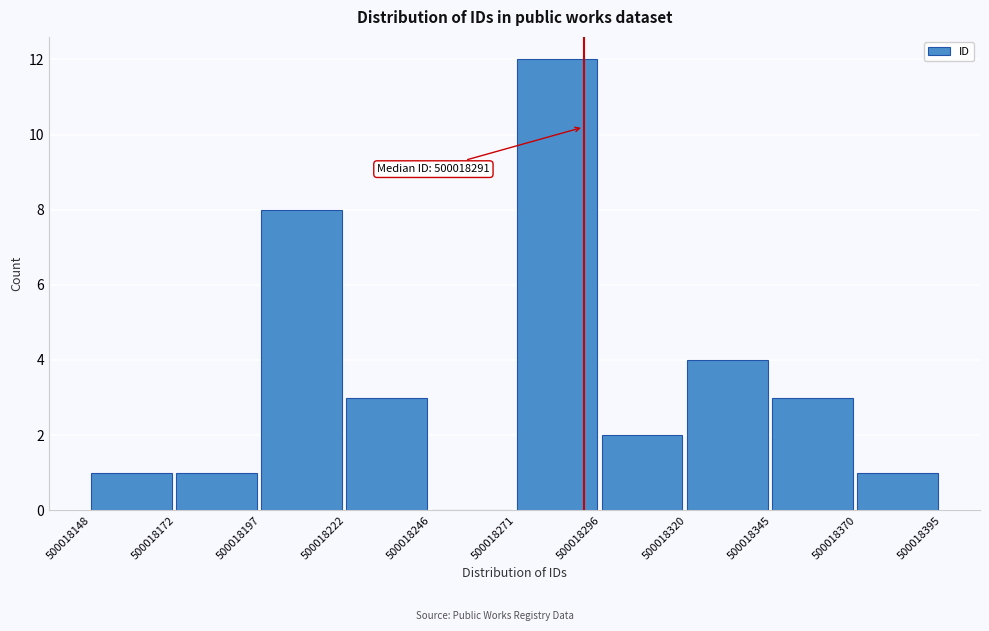

Which range on the x-axis has the tallest bar?

500018271 to 500018296